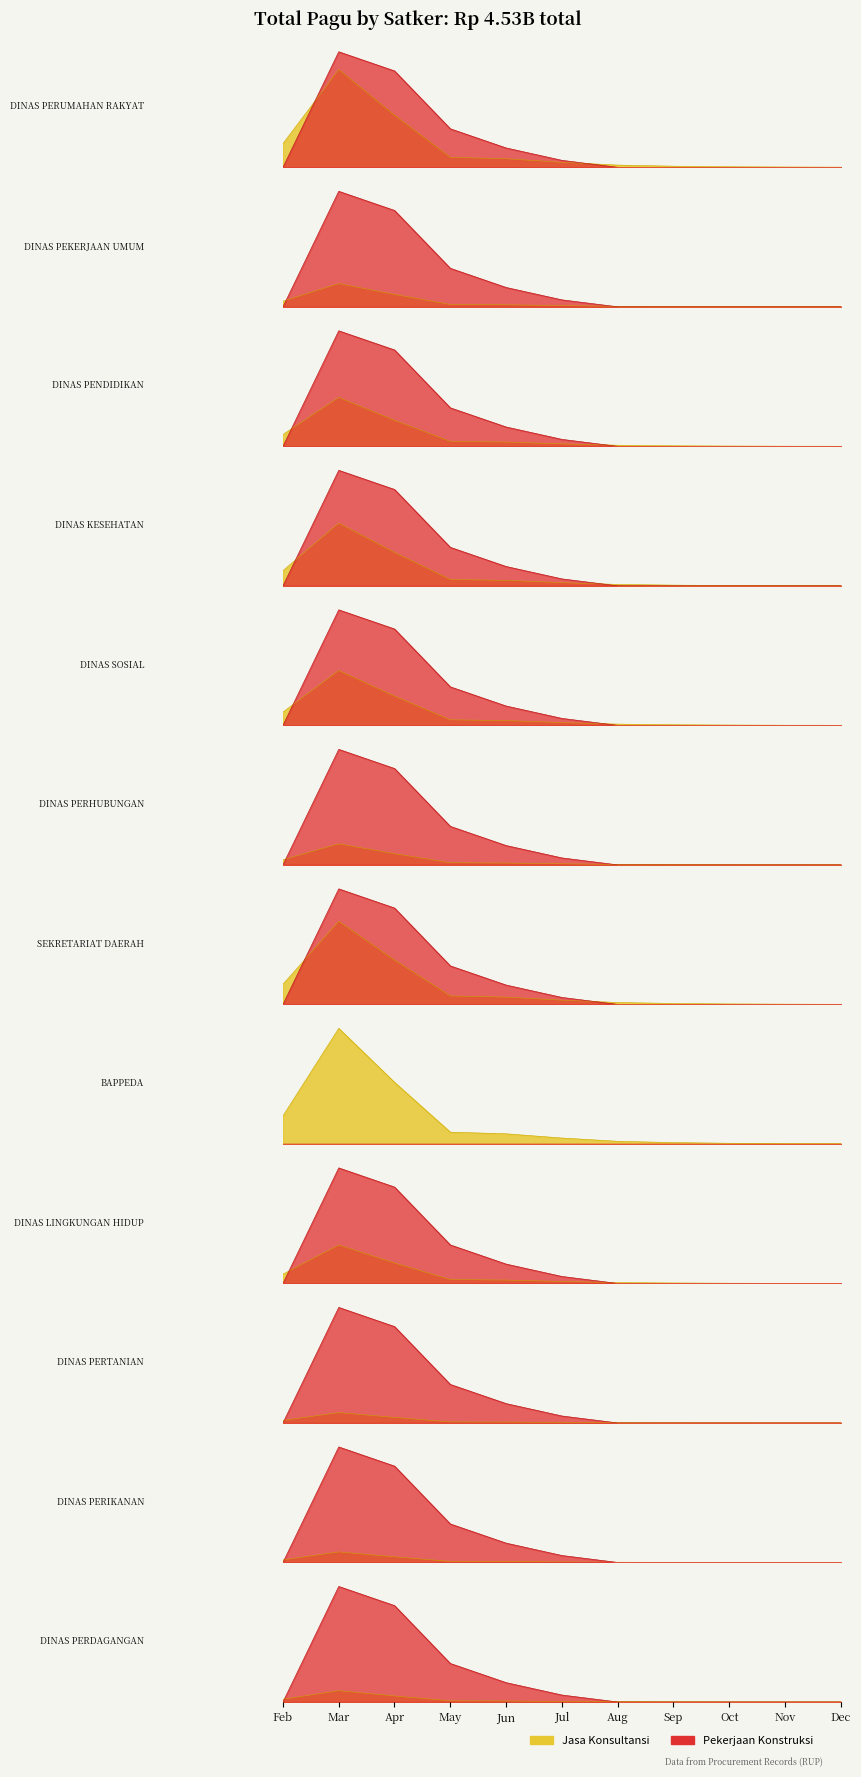

The value of Pekerjaan Konstruksi at 22 is -130321457. True or false?

False